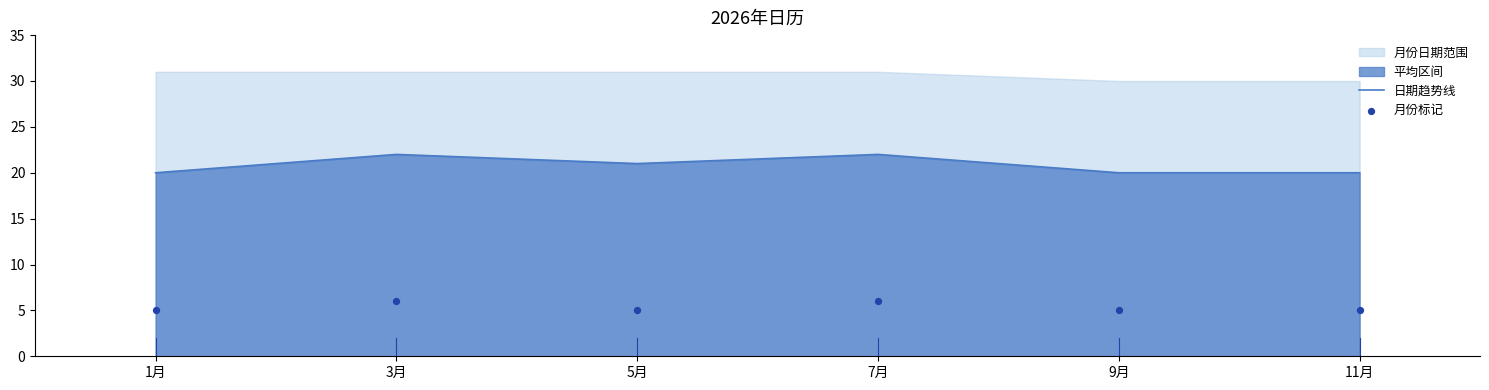

What is the total value across all series at 1月?

25